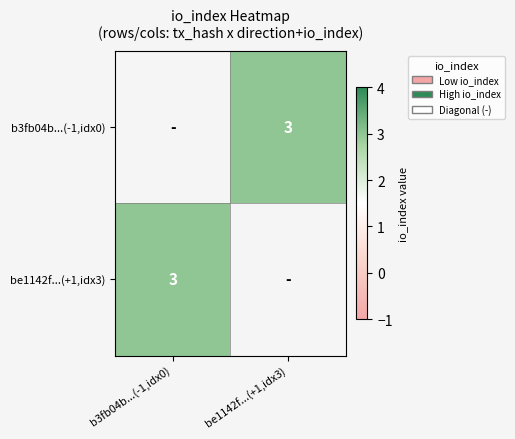

The value of be1142f...(+1,idx3) at b3fb04b...(-1,idx0) is 3. True or false?

True